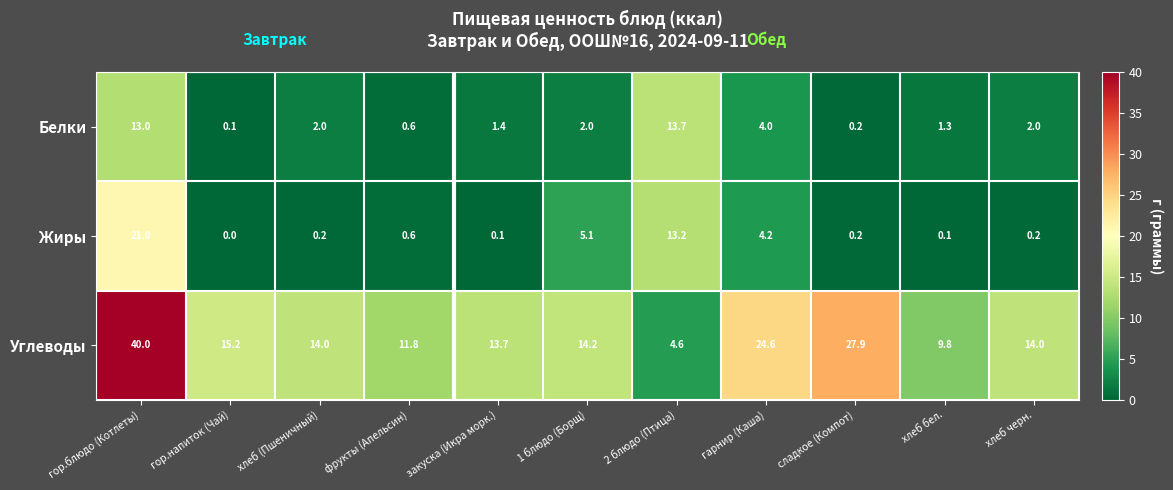

Is it true that Углеводы equals 40.0 at гор.блюдо (Котлеты)?

True